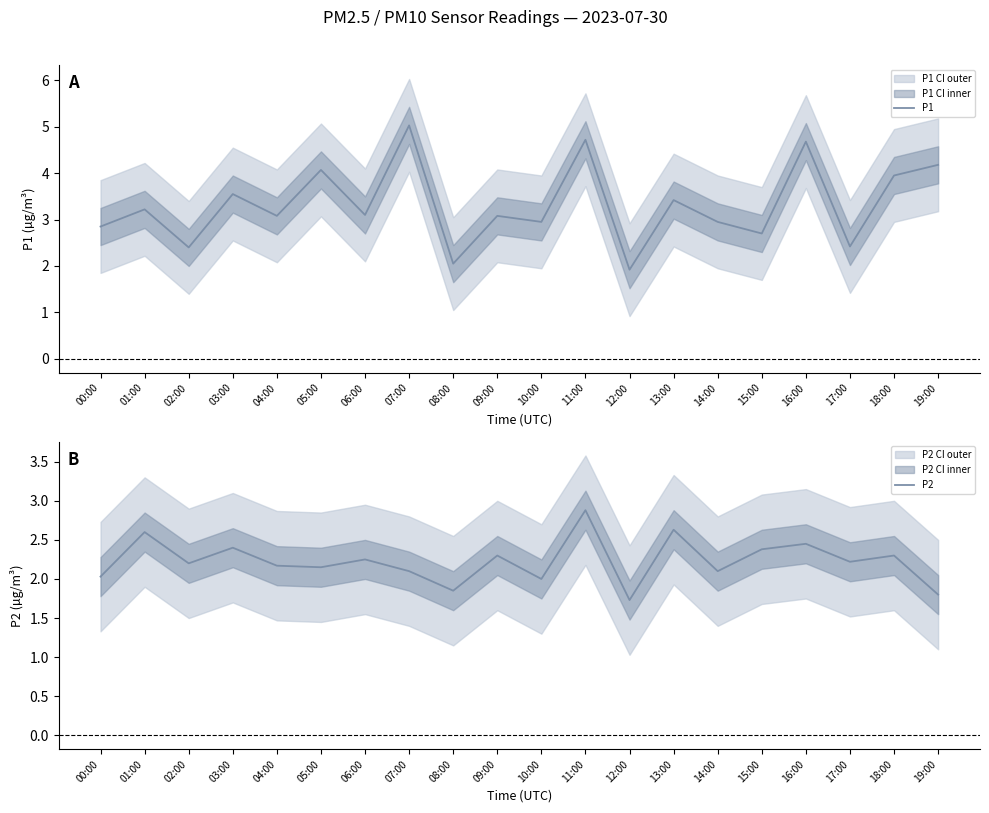

List the series in order of their peak value, lowest first.

P2, P1